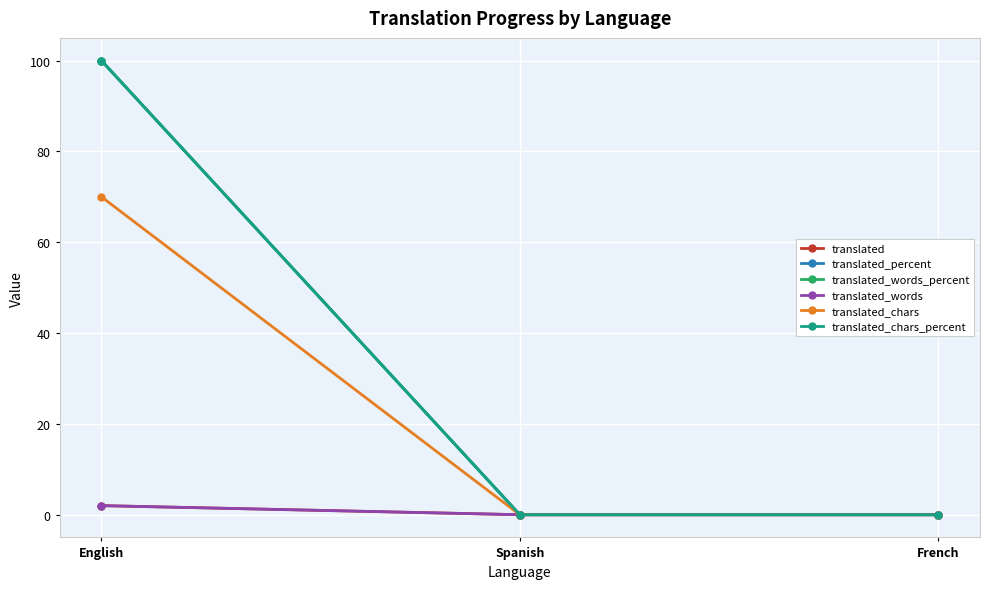

What is the sum of all translated_words_percent values?

100